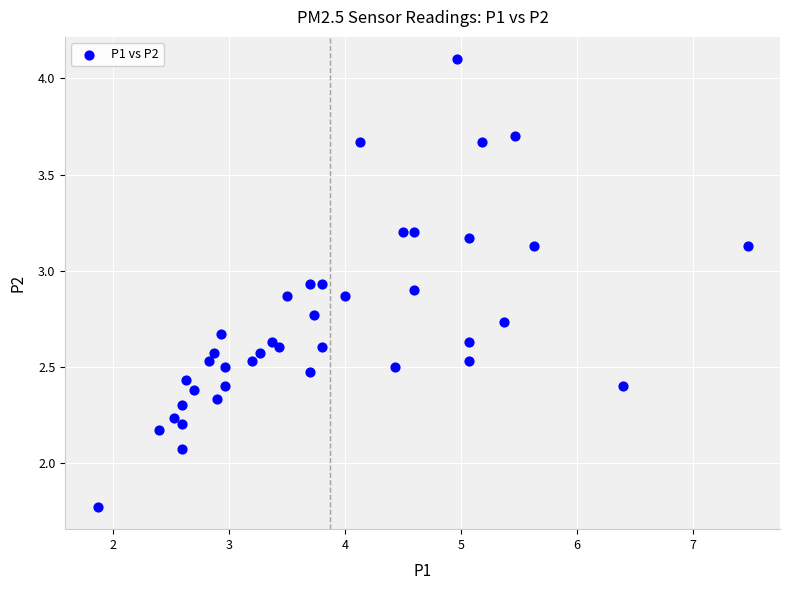

What is the range of X values (max minus min)?

5.6